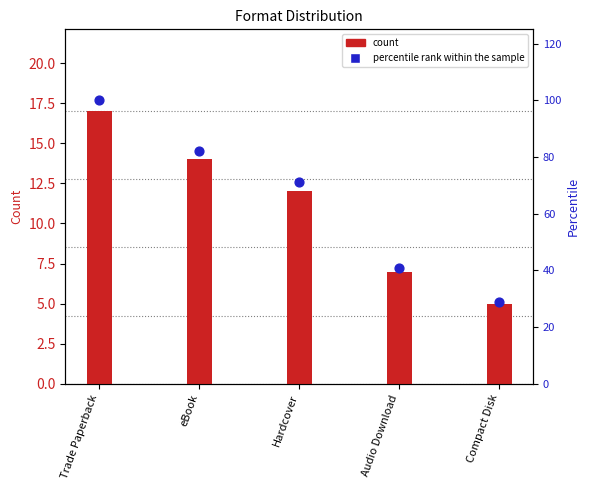

Is the value of count at Compact Disk greater than the value of percentile rank at Audio Download?

No